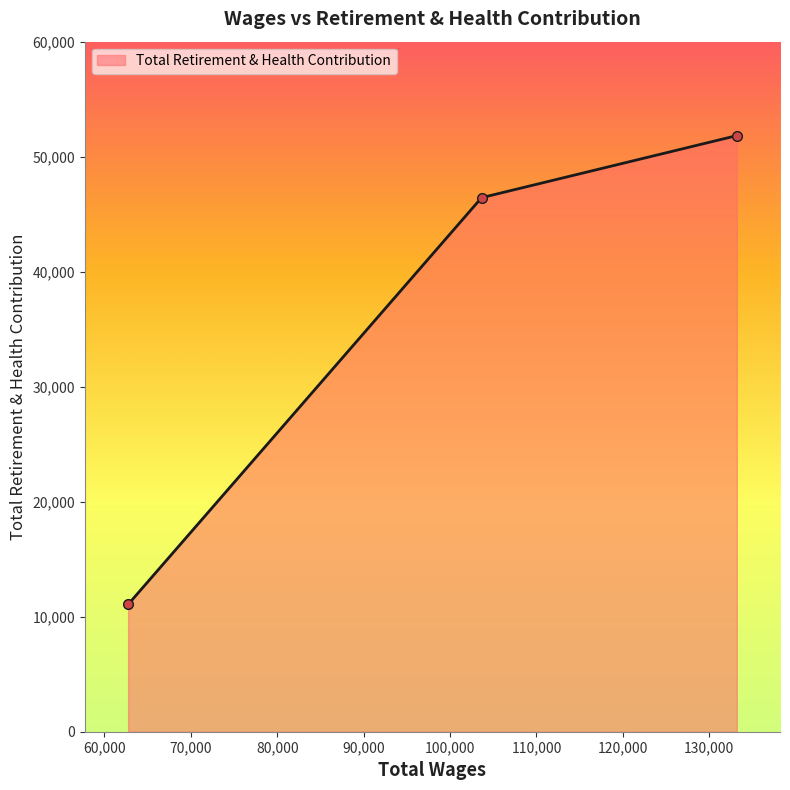

What is the minimum value shown in the chart?

11065